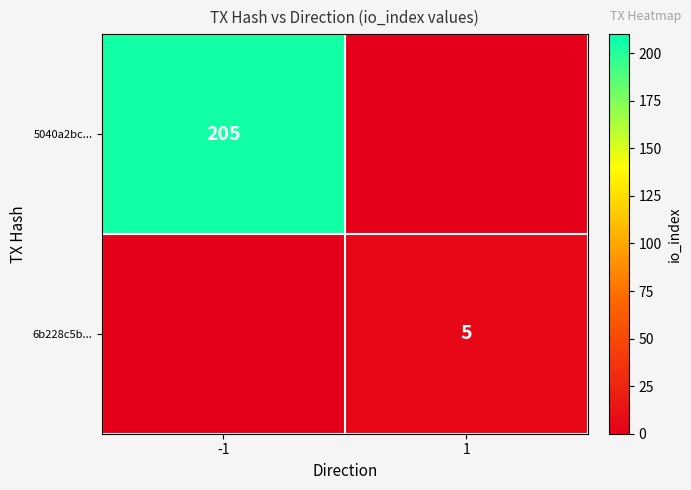

Which label corresponds to the smallest value in the chart?

1